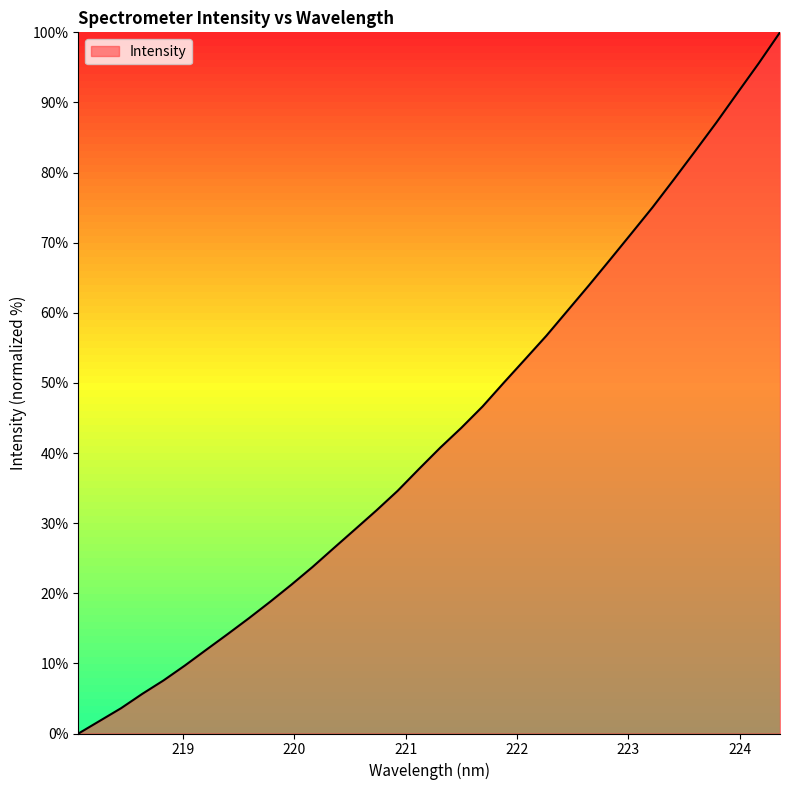

What is the maximum value shown in the chart?

100.0